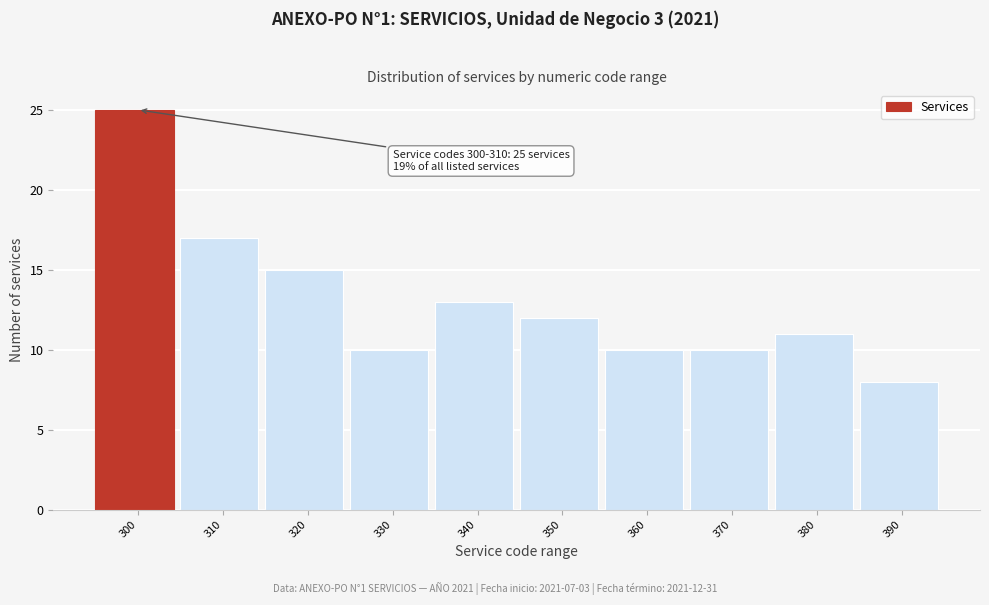

Reading left to right, list all the values displayed in this chart.

300=25	310=17	320=15	330=10	340=13	350=12	360=10	370=10	380=11	390=8